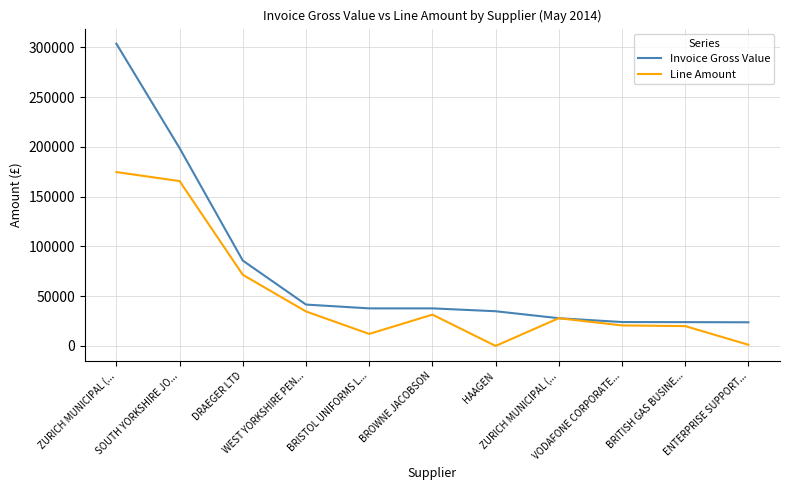

Reading left to right, what are all the values shown in this chart?

Invoice Gross Value: ZURICH MUNICIPAL (...=303587.2	SOUTH YORKSHIRE JO...=198720.0	DRAEGER LTD=85749.6	WEST YORKSHIRE PEN...=41546.4	BRISTOL UNIFORMS L...=37725.3	BROWNE JACOBSON=37722.9	HAAGEN=34848.9	ZURICH MUNICIPAL (...=27847.2	VODAFONE CORPORATE...=23994.9	BRITISH GAS BUSINE...=23900.3	ENTERPRISE SUPPORT...=23749.2
Line Amount: ZURICH MUNICIPAL (...=174647.0	SOUTH YORKSHIRE JO...=165600.0	DRAEGER LTD=71458.0	WEST YORKSHIRE PEN...=34622.0	BRISTOL UNIFORMS L...=12071.9	BROWNE JACOBSON=31435.8	HAAGEN=5.0	ZURICH MUNICIPAL (...=27847.2	VODAFONE CORPORATE...=20612.1	BRITISH GAS BUSINE...=19916.9	ENTERPRISE SUPPORT...=1184.5